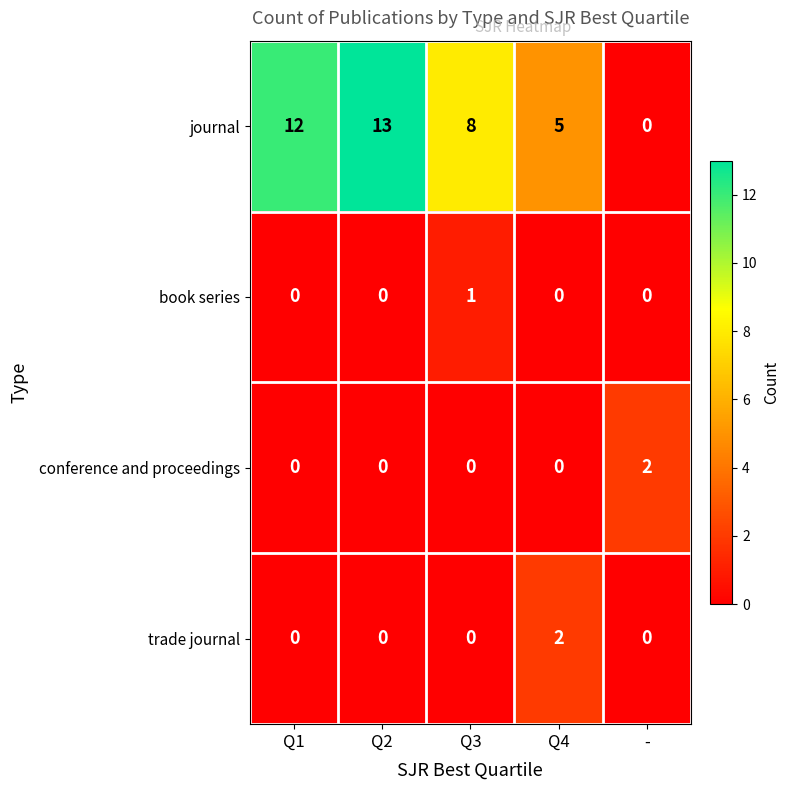

Reading left to right, what are all the values shown in this chart?

journal: Q1=12	Q2=13	Q3=8	Q4=5	-=0
book series: Q1=0	Q2=0	Q3=1	Q4=0	-=0
conference and proceedings: Q1=0	Q2=0	Q3=0	Q4=0	-=2
trade journal: Q1=0	Q2=0	Q3=0	Q4=2	-=0